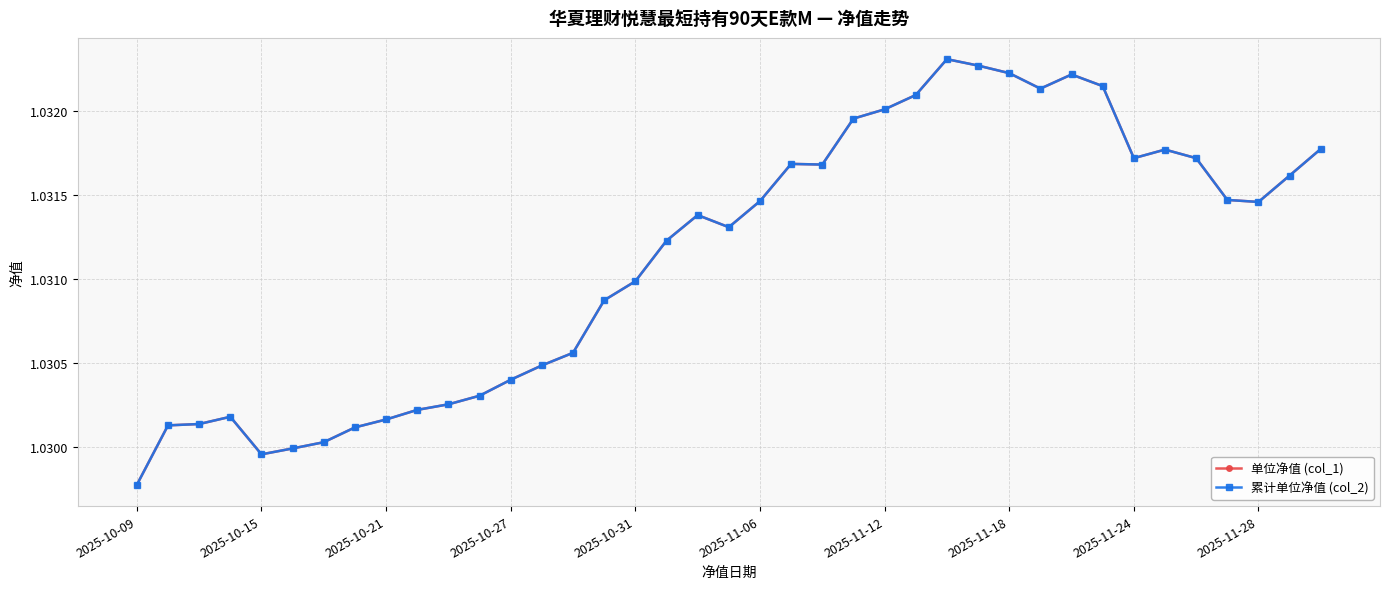

In 单位净值 (col_1), how many points are lower than both neighbors (excluding endpoints)?

6